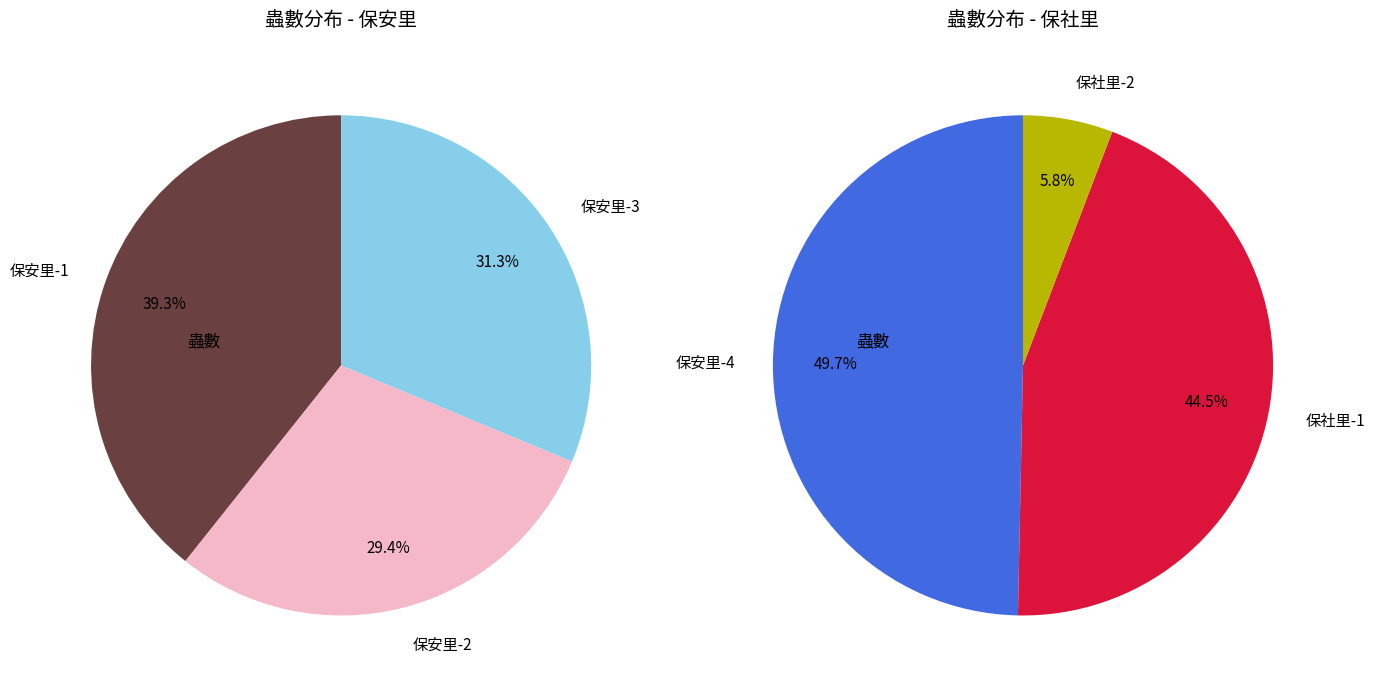

Is 保安里-1 the majority of the pie?

No